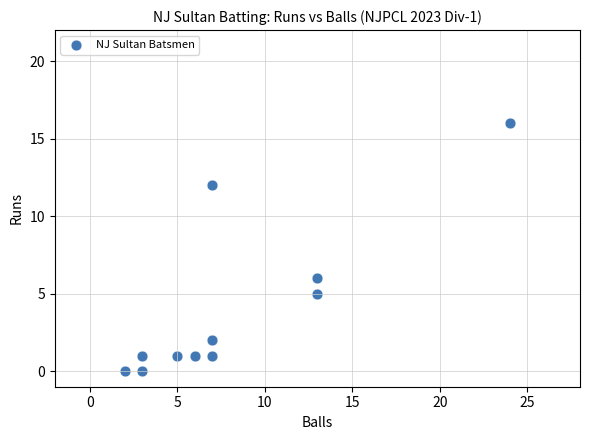

What Y value in the scatter plot is closest to 8?

6